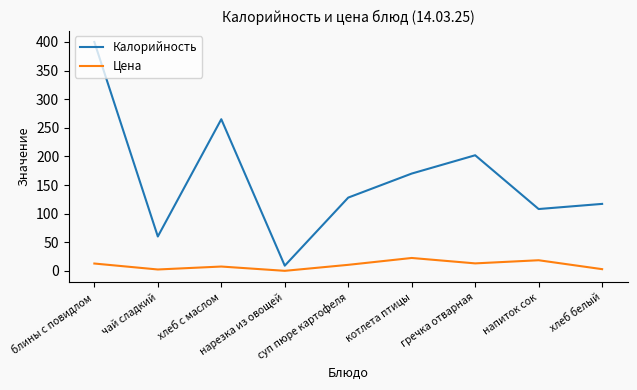

At which label is Калорийность closest to 204?

гречка отварная